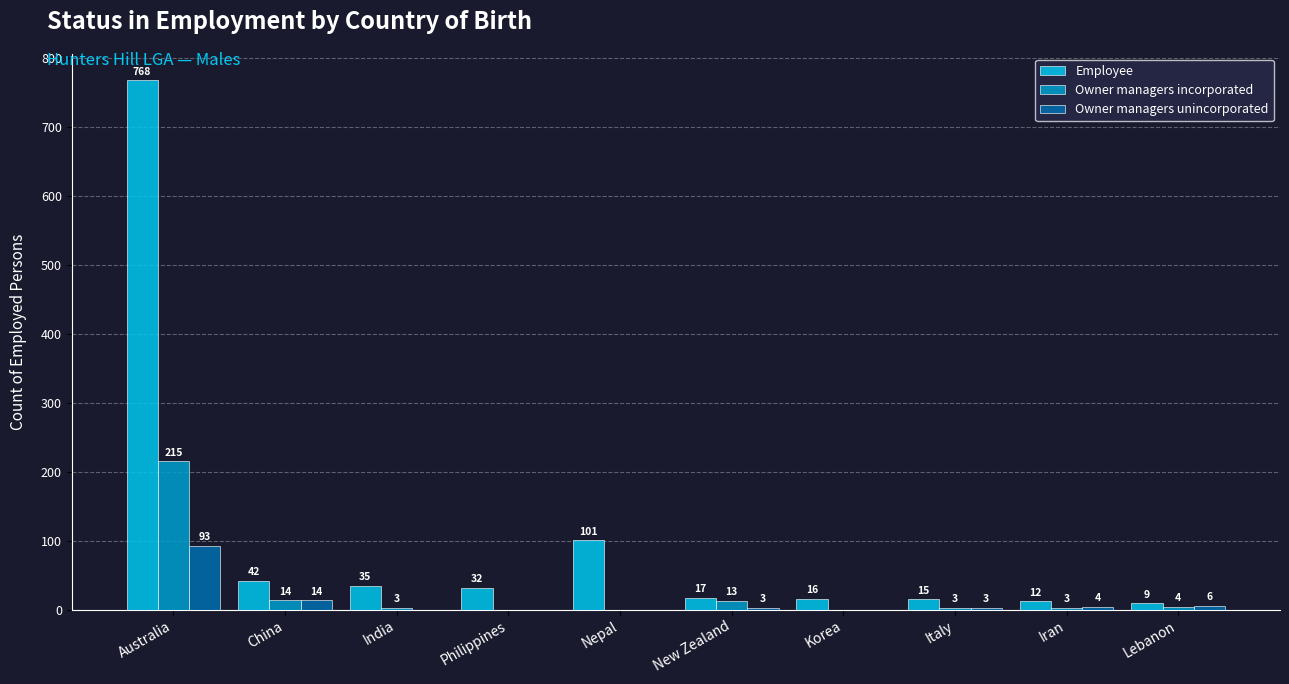

Between China and Nepal, which series saw the biggest shift?

Employee